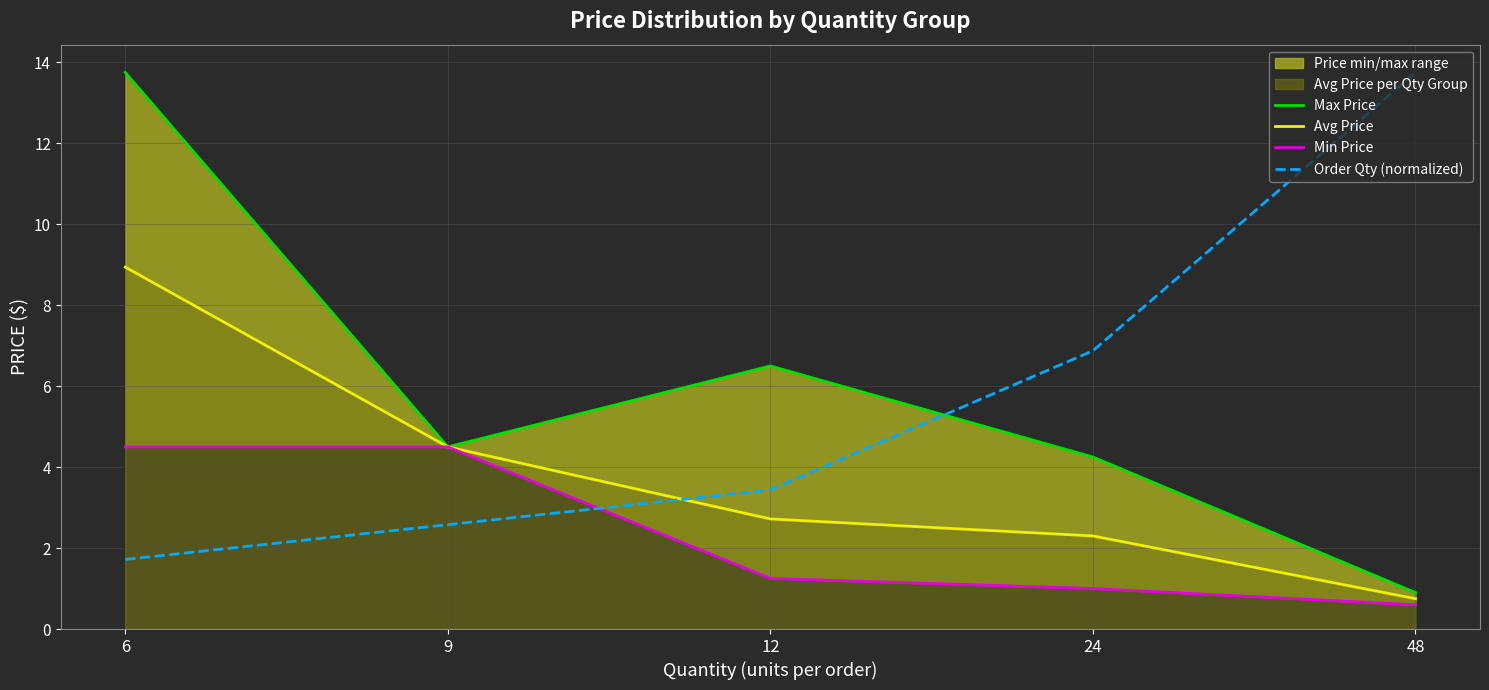

Reading left to right, transcribe all the data shown in this chart.

Max Price: 6=13.8	9=4.5	12=6.5	24=4.2	48=0.9
Avg Price: 6=8.9	9=4.5	12=2.7	24=2.3	48=0.8
Min Price: 6=4.5	9=4.5	12=1.2	24=1.0	48=0.6
Order Qty (normalized): 6=1.7	9=2.6	12=3.4	24=6.9	48=13.8